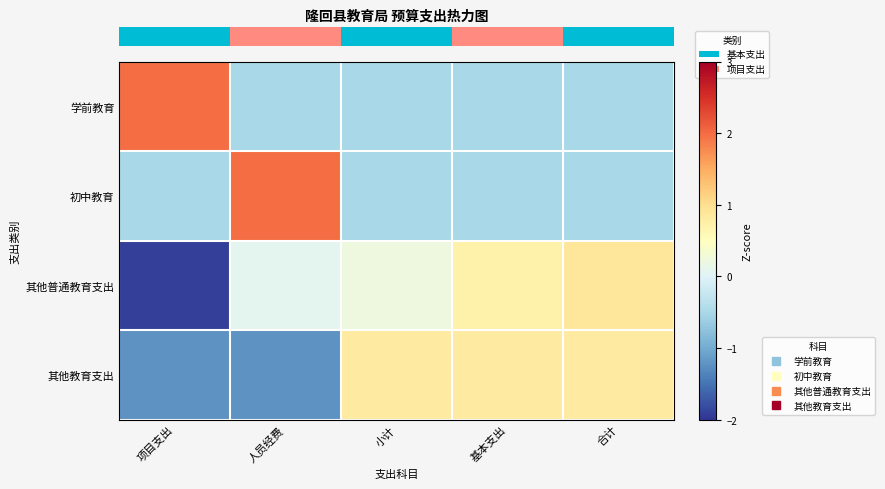

Which label corresponds to the largest value in the chart?

项目支出